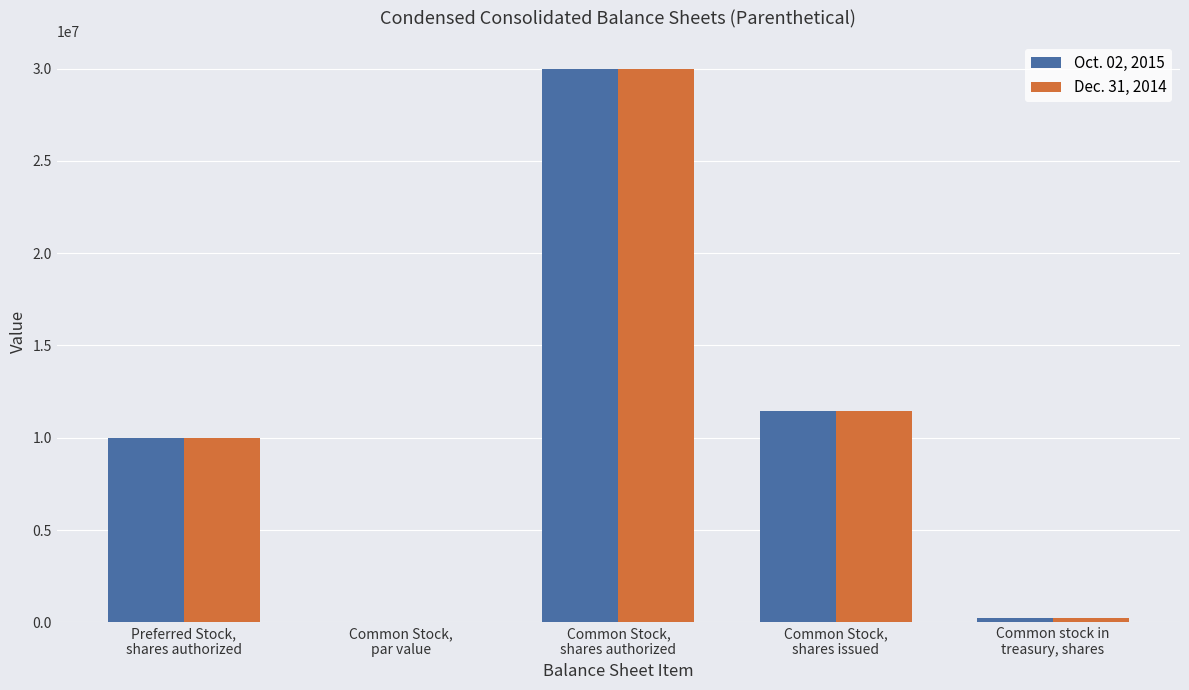

What is the greatest value displayed?

30000000.0